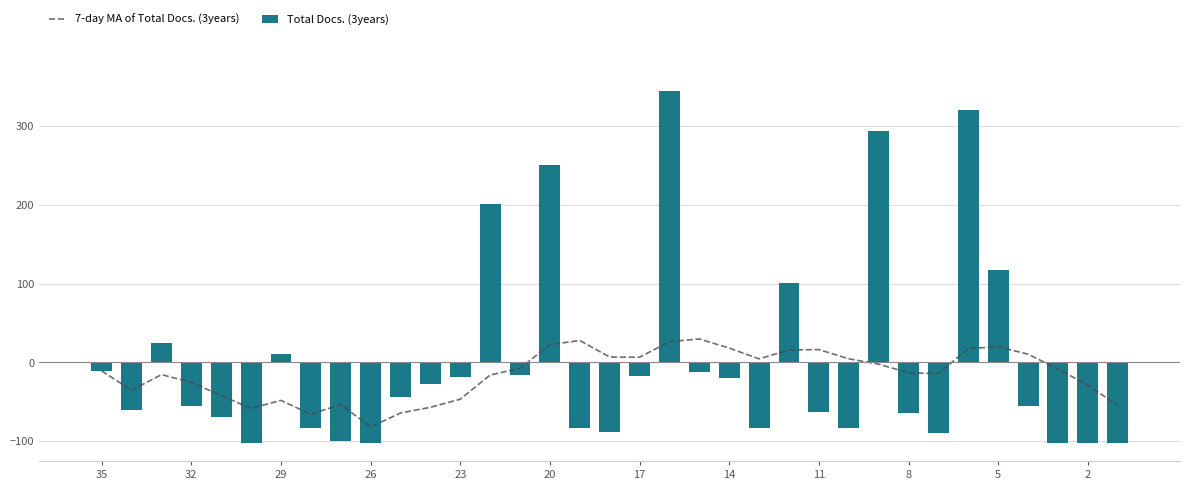

Which series has the largest range (max minus min)?

Total Docs. (3years)